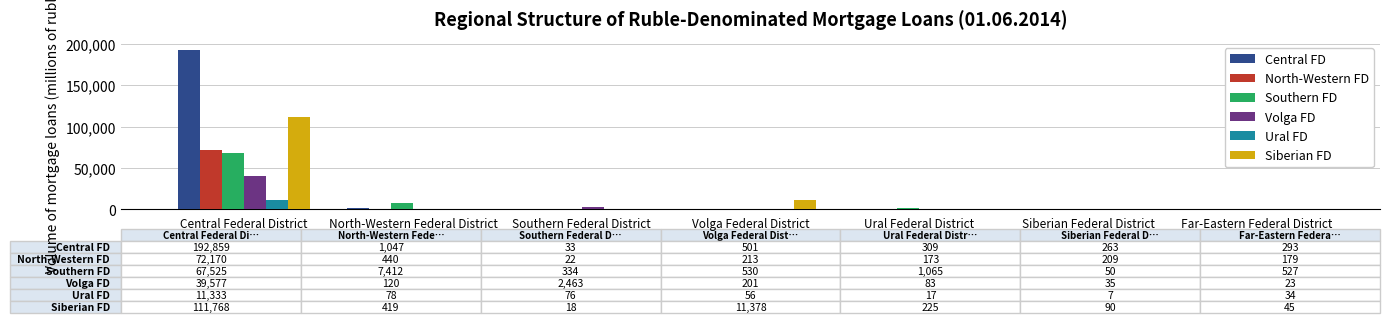

What is the maximum value for Ural FD?

11333